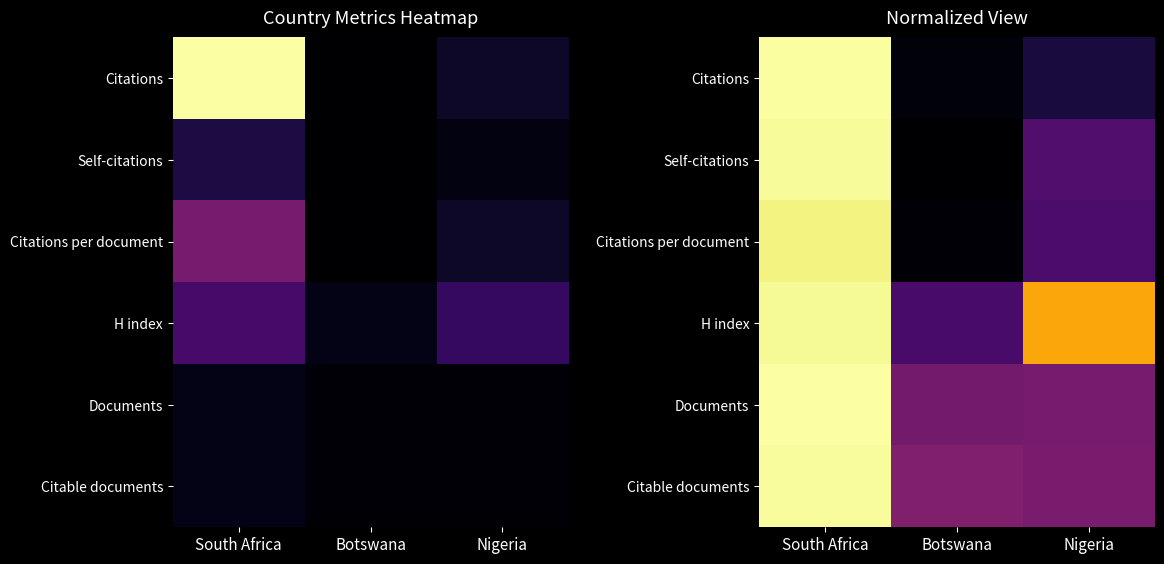

Where is Citable documents nearest to the value 0?

Nigeria